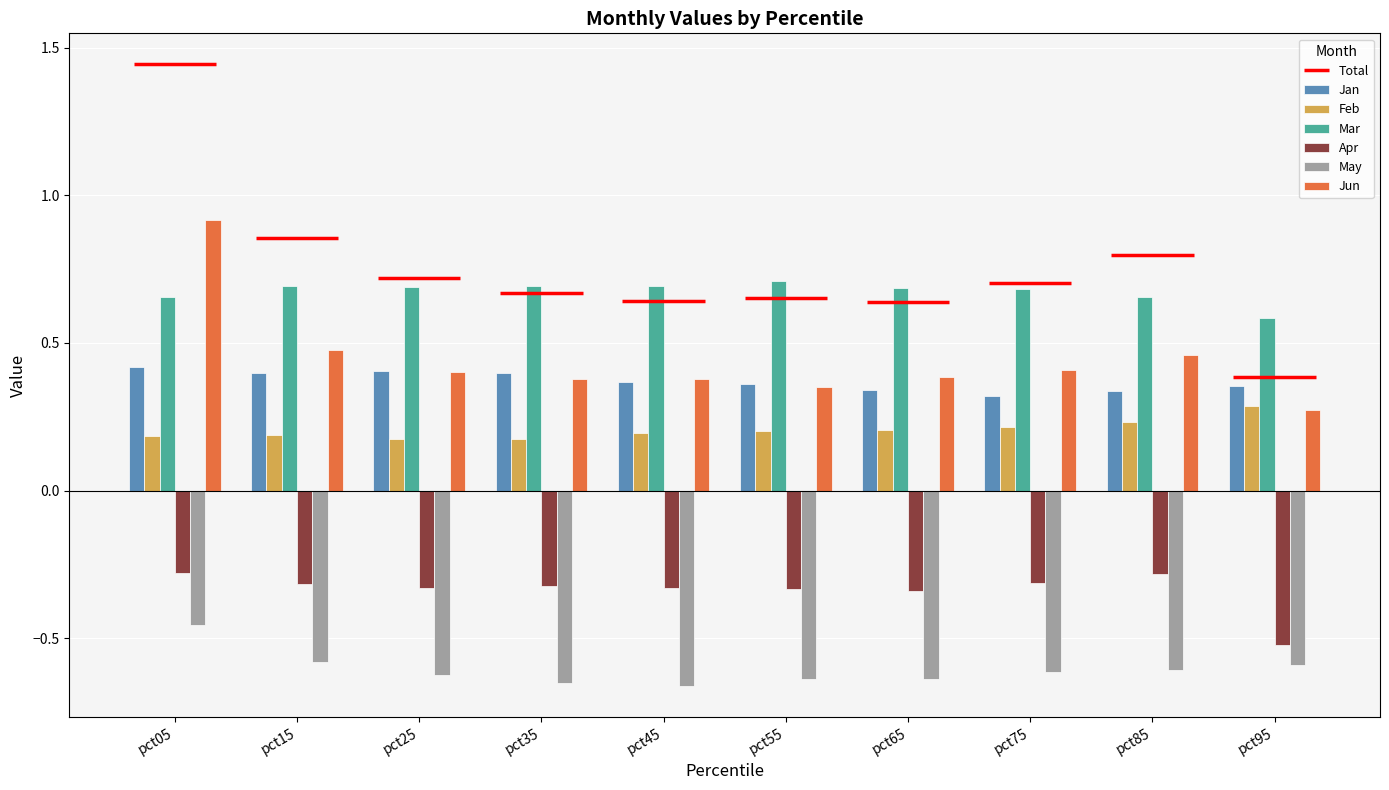

Reading left to right, transcribe all the data shown in this chart.

Jan: pct05=0.4	pct15=0.4	pct25=0.4	pct35=0.4	pct45=0.4	pct55=0.4	pct65=0.3	pct75=0.3	pct85=0.3	pct95=0.4
Feb: pct05=0.2	pct15=0.2	pct25=0.2	pct35=0.2	pct45=0.2	pct55=0.2	pct65=0.2	pct75=0.2	pct85=0.2	pct95=0.3
Mar: pct05=0.7	pct15=0.7	pct25=0.7	pct35=0.7	pct45=0.7	pct55=0.7	pct65=0.7	pct75=0.7	pct85=0.7	pct95=0.6
Apr: pct05=-0.3	pct15=-0.3	pct25=-0.3	pct35=-0.3	pct45=-0.3	pct55=-0.3	pct65=-0.3	pct75=-0.3	pct85=-0.3	pct95=-0.5
May: pct05=-0.5	pct15=-0.6	pct25=-0.6	pct35=-0.7	pct45=-0.7	pct55=-0.6	pct65=-0.6	pct75=-0.6	pct85=-0.6	pct95=-0.6
Jun: pct05=0.9	pct15=0.5	pct25=0.4	pct35=0.4	pct45=0.4	pct55=0.4	pct65=0.4	pct75=0.4	pct85=0.5	pct95=0.3